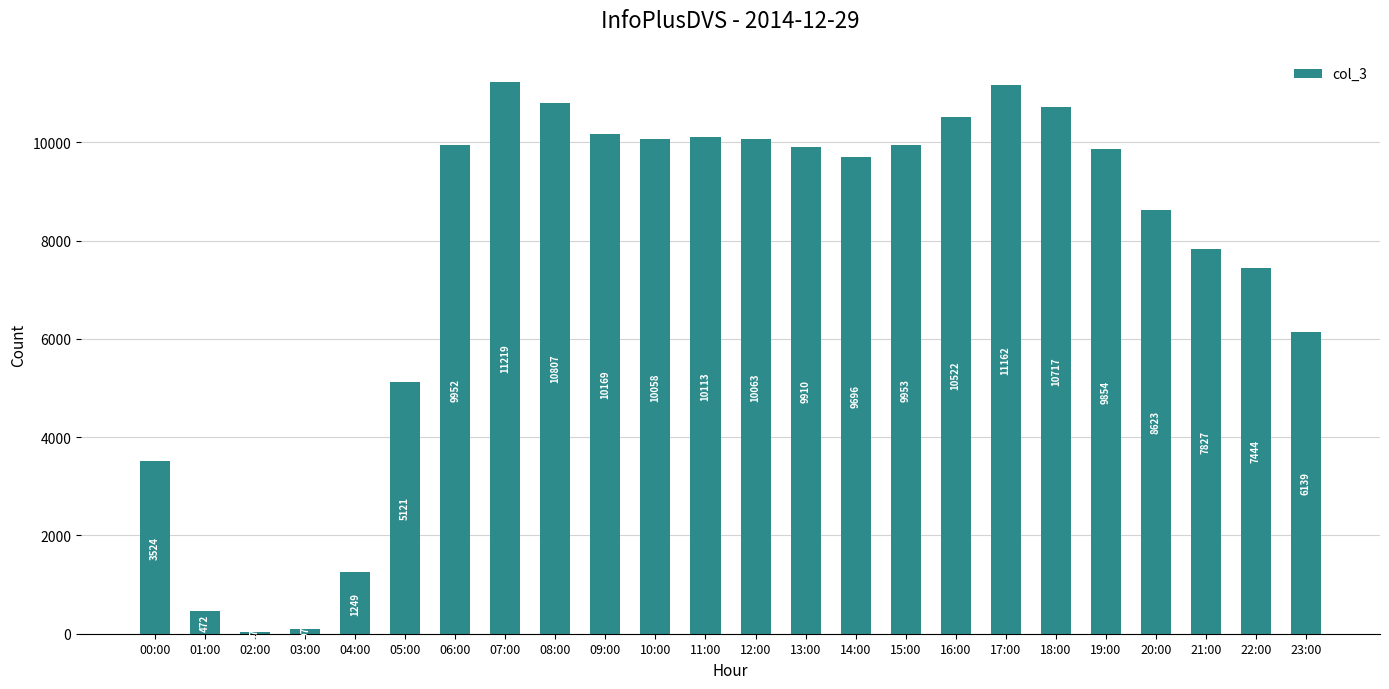

Which category has the lowest value across all series?

02:00